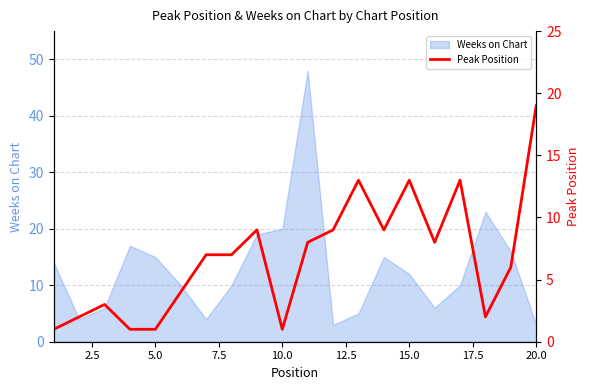

Reading left to right, list all the values displayed in this chart.

1	2	3	1	1	4	7	7	9	1	8	9	13	9	13	8	13	2	6	19